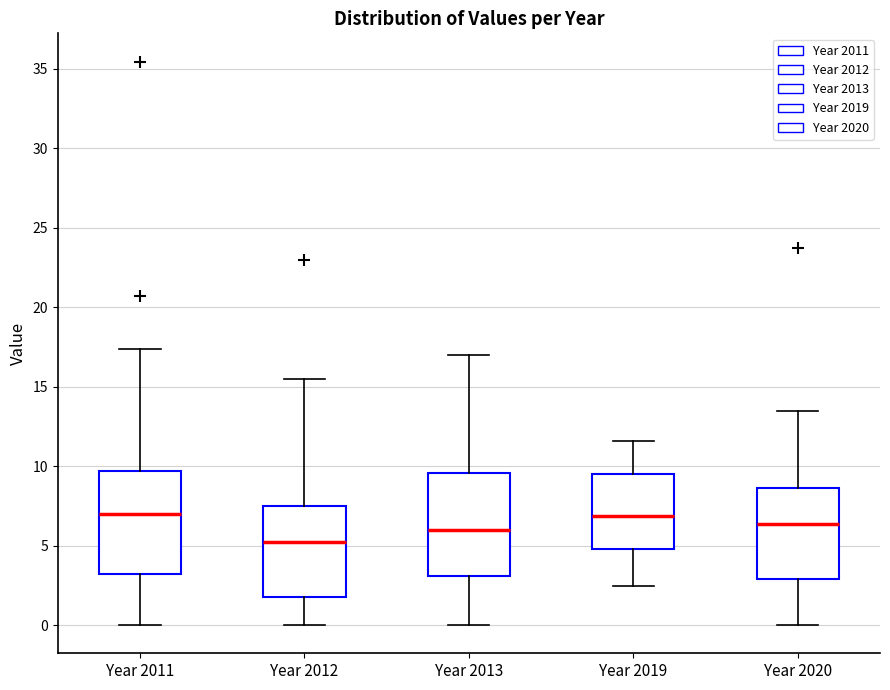

Where is the upper edge of the box for Year 2013 on the y-axis? The values are not printed on the chart, so give them approximately, as read against the axis.

9.5